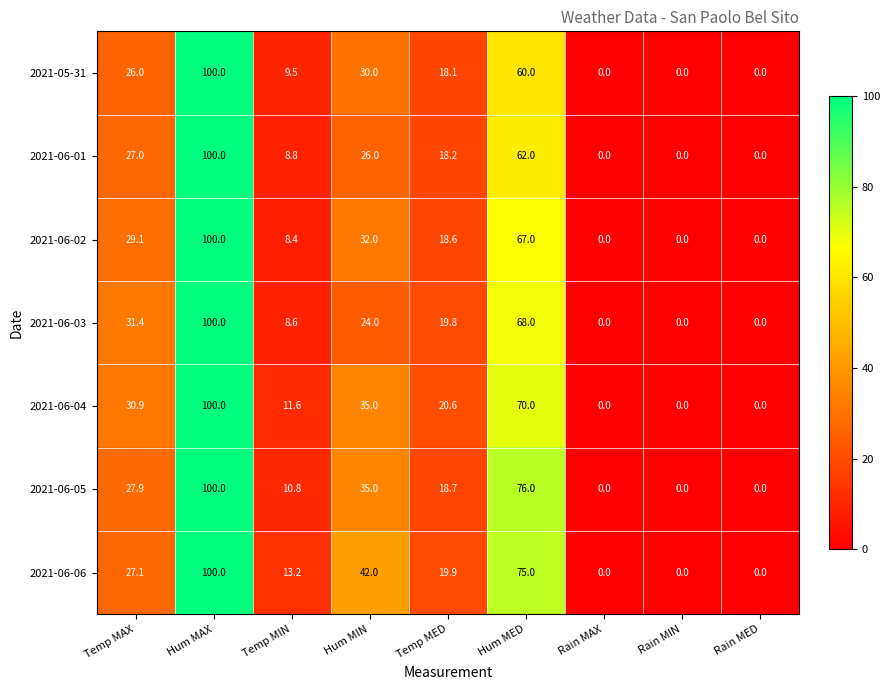

What is the difference between the highest and lowest values at Hum MIN?

18.0